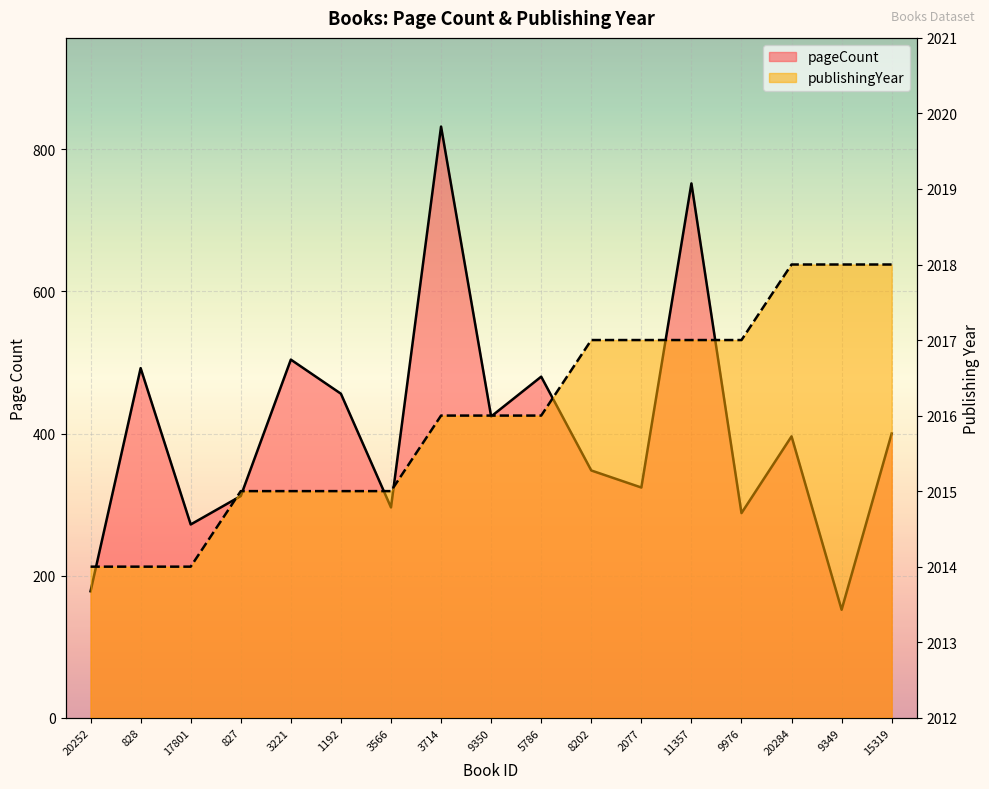

How many lines are shown in the chart?

2